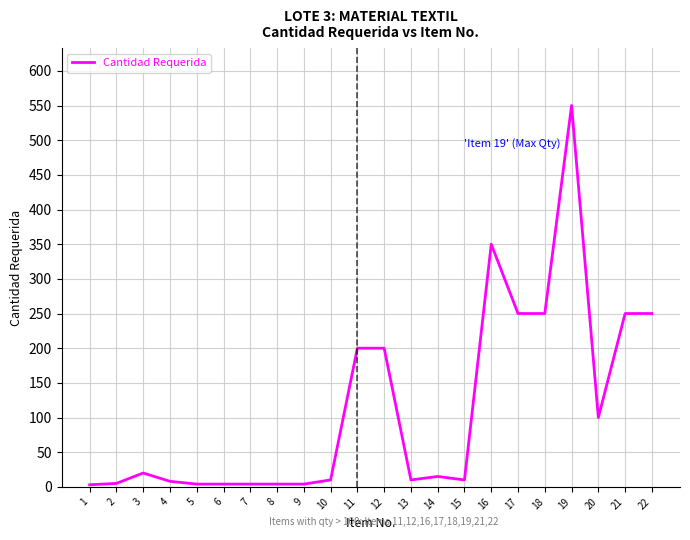

Does the chart display data point markers on the line(s)?

No